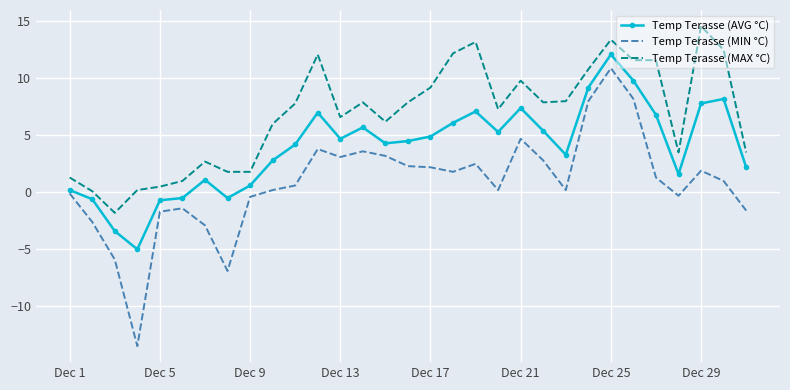

What are all the series names shown in the legend?

Temp Terasse (AVG °C), Temp Terasse (MIN °C), Temp Terasse (MAX °C)